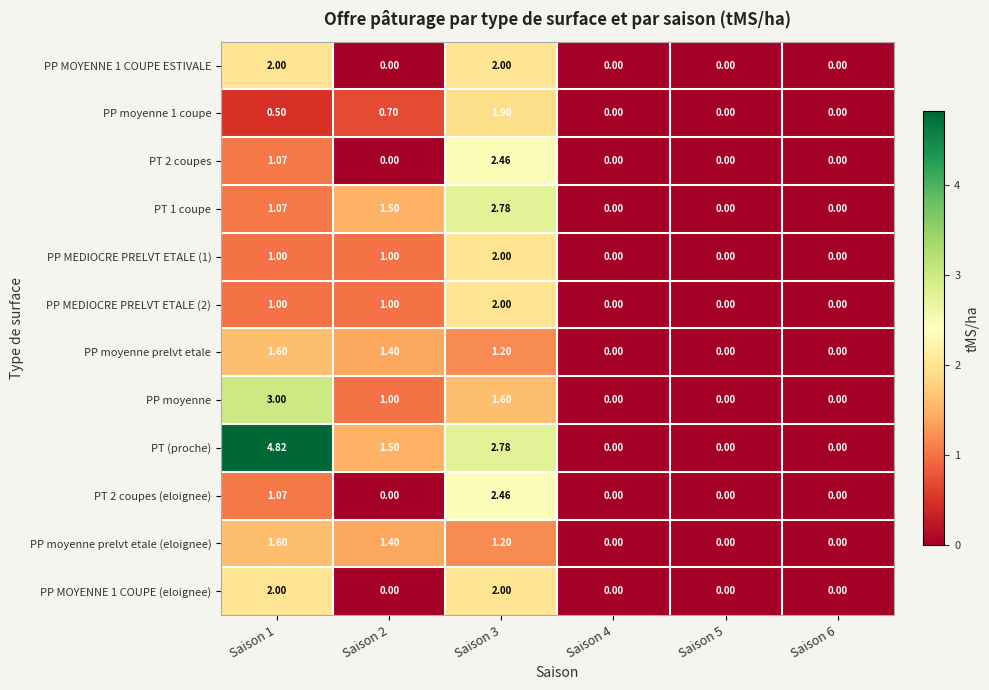

Which series has the largest total across all categories?

PT (proche)